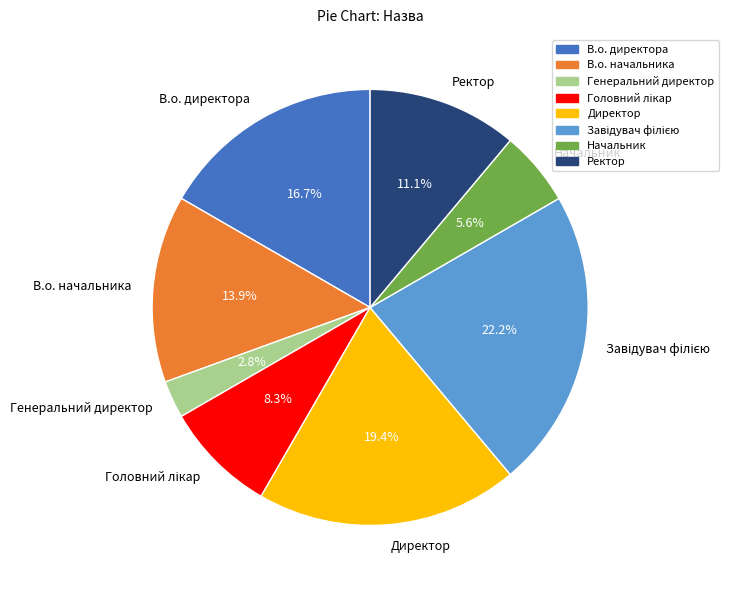

Does Начальник account for over 50% of the chart?

No